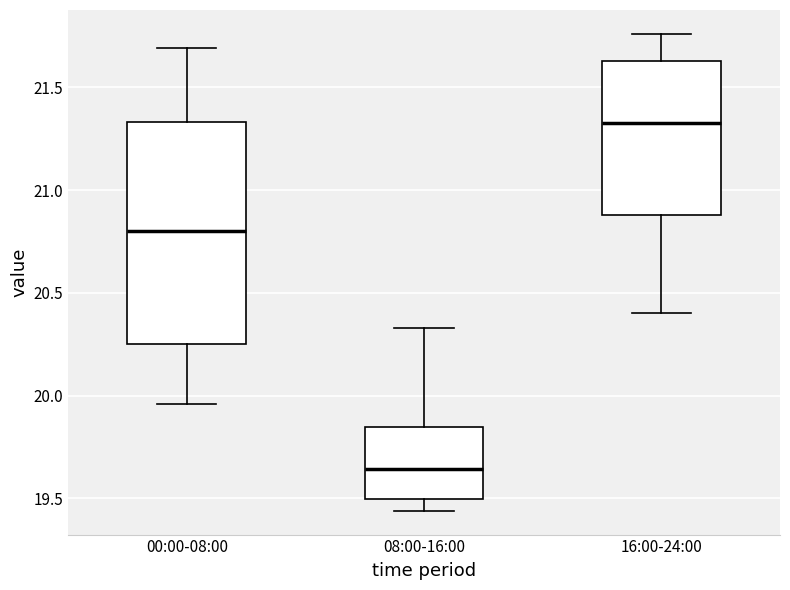

Which box's median line is the highest?

16:00-24:00